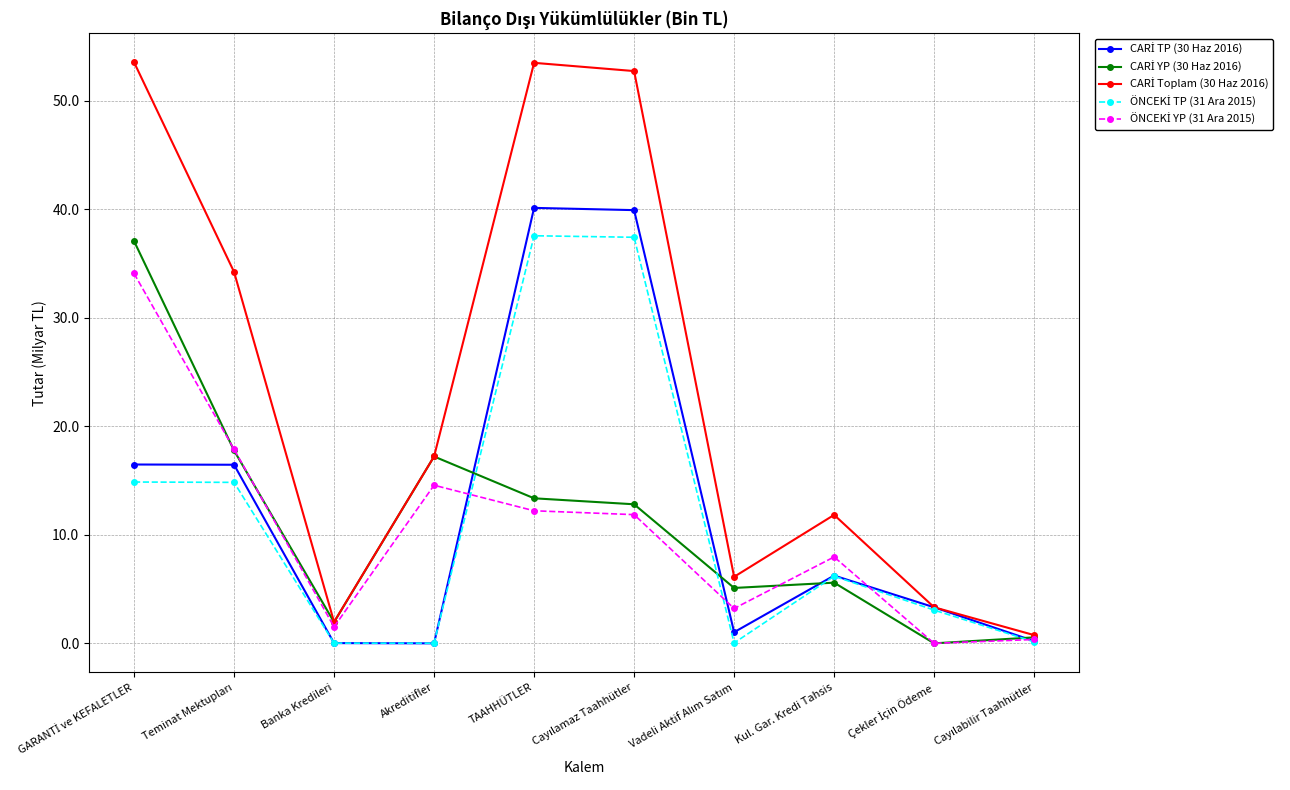

At how many categories does at least one series exceed 51?

3